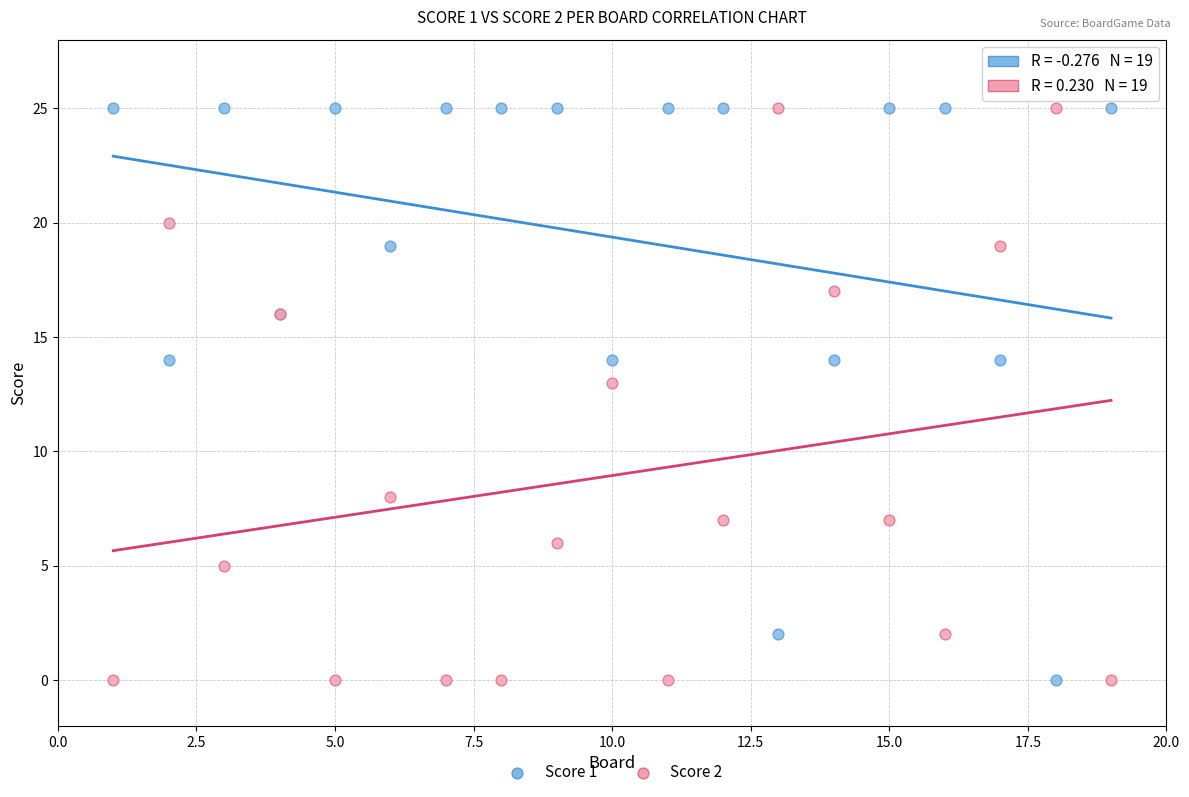

What is the X range (max minus min) for the scatter plot?

18